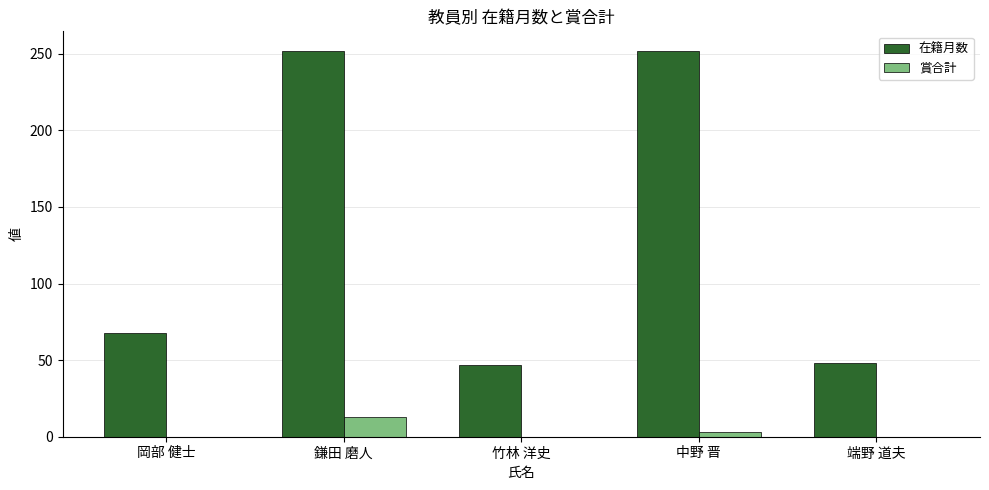

What is the maximum value shown in the chart?

252